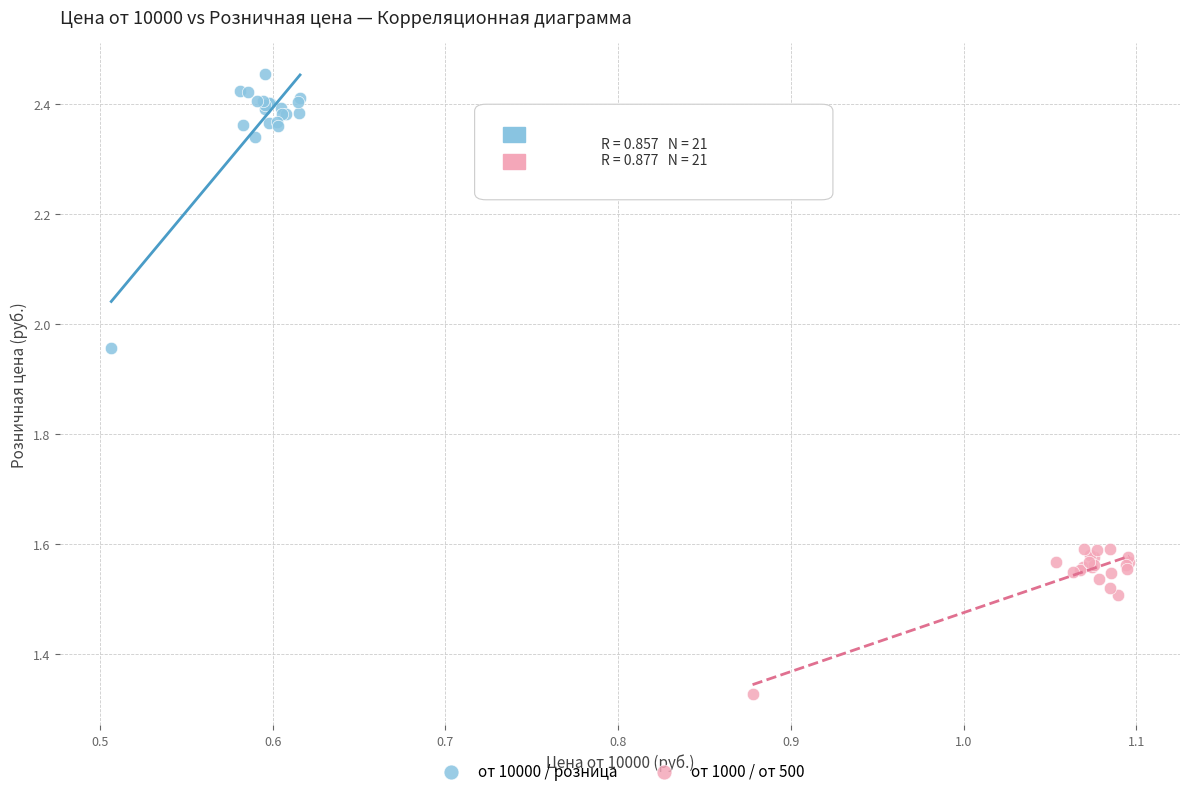

Which series has the largest Y range (max minus min)?

от 10000 / розница